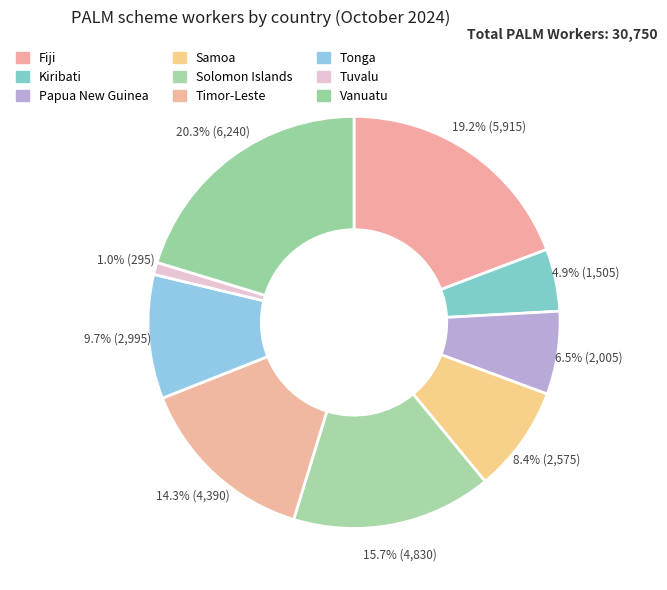

To the nearest percent, what is the combined percentage of Samoa and Vanuatu?

29%